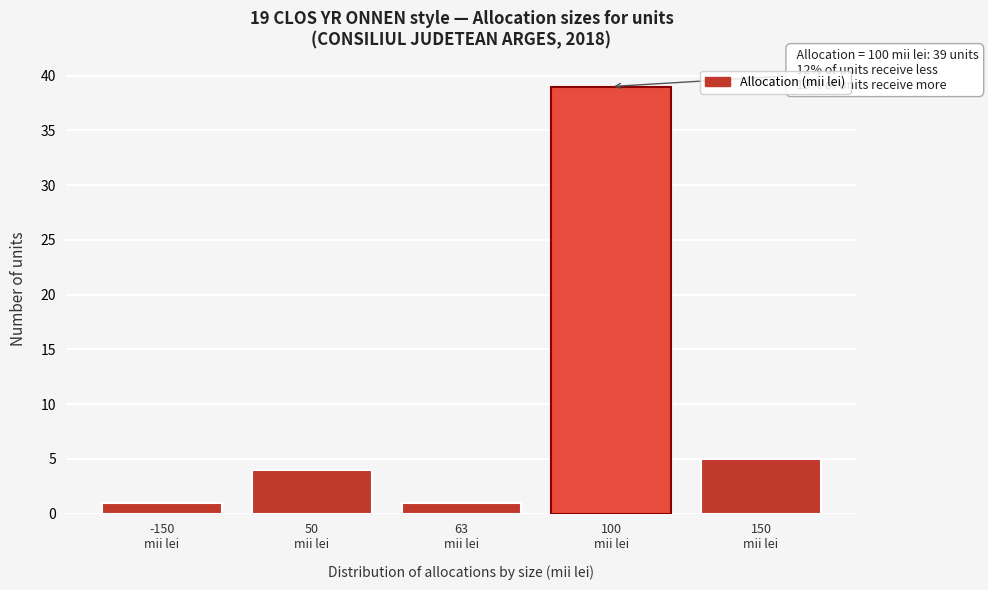

Reading left to right, list all the values displayed in this chart.

1	4	1	39	5